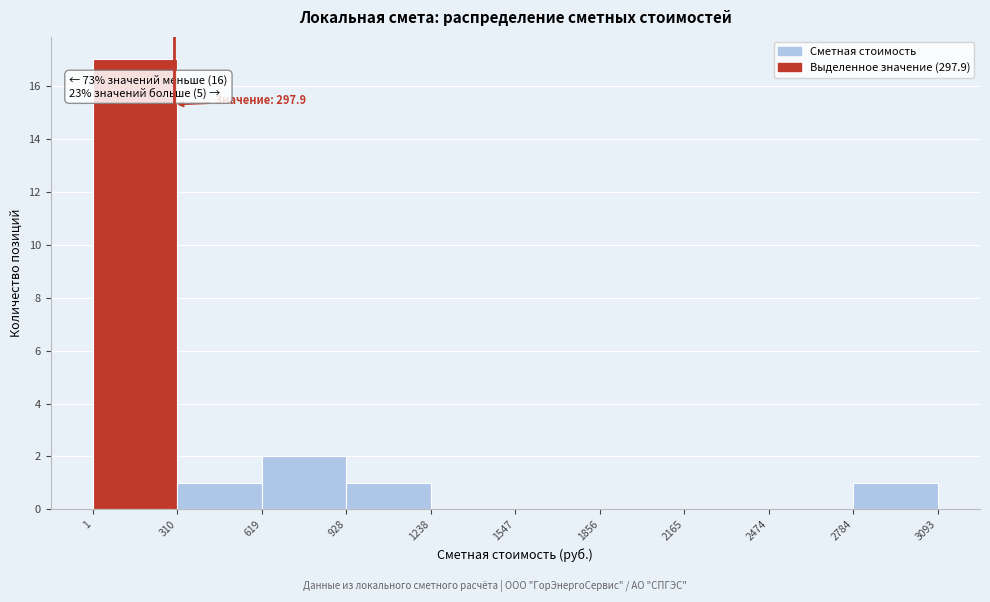

Over which range of the x-axis is the bar tallest?

1 to 310